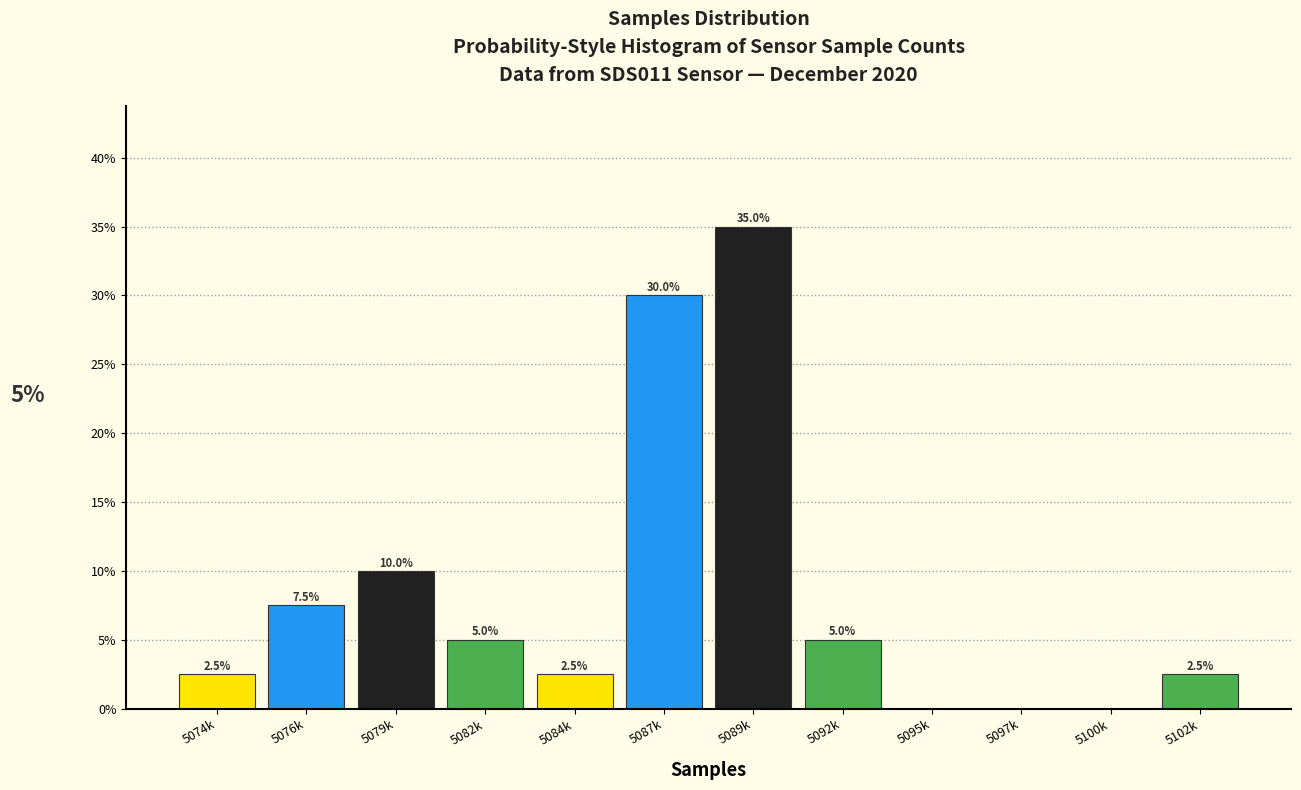

Reading left to right, what are all the values shown in this chart?

5074k=2.5	5076k=7.5	5079k=10.0	5082k=5.0	5084k=2.5	5087k=30.0	5089k=35.0	5092k=5.0	5095k=0.0	5097k=0.0	5100k=0.0	5102k=2.5